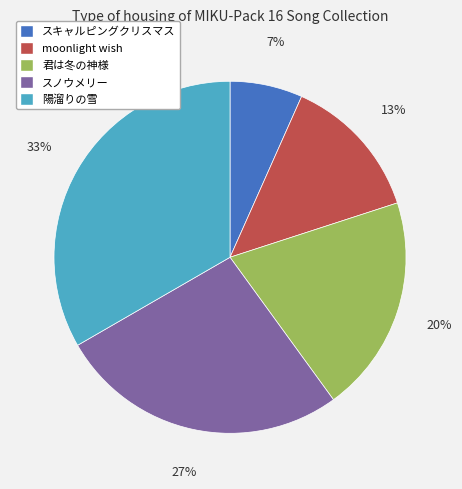

Count the number of slices in the pie.

5